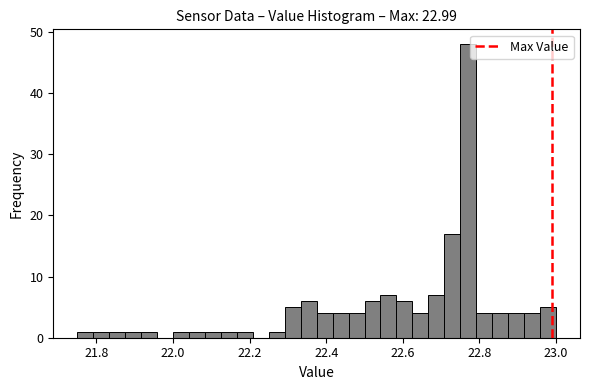

Read against the x-axis, roughly where is the centre of the tallest bar?

22.78